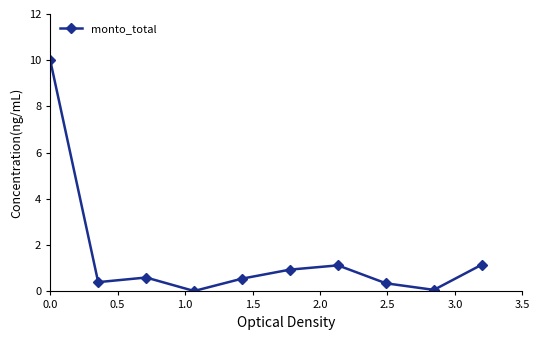

What is the sum of all values?

15.2